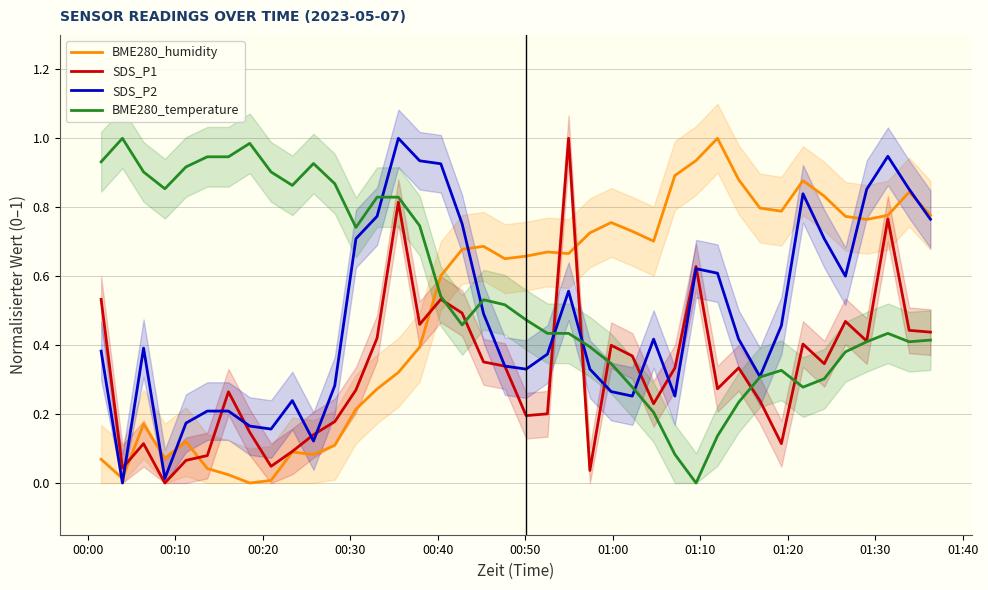

What is the difference between the maximum and minimum values in the SDS_P2 series?

1.0